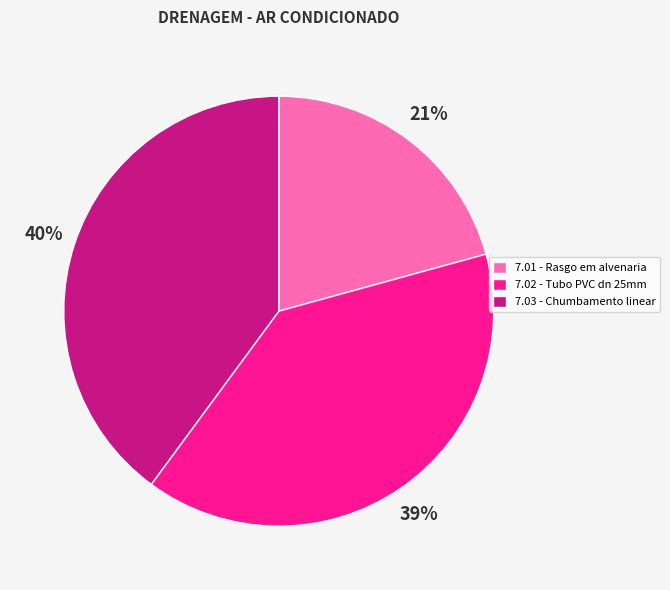

What is the ratio of the value at 7.01 - Rasgo em alvenaria to the value at 7.03 - Chumbamento linear?

0.5